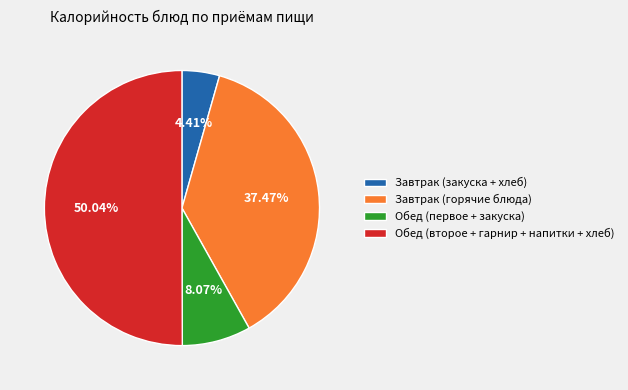

Which category accounts for the majority?

Обед (второе + гарнир + напитки + хлеб)